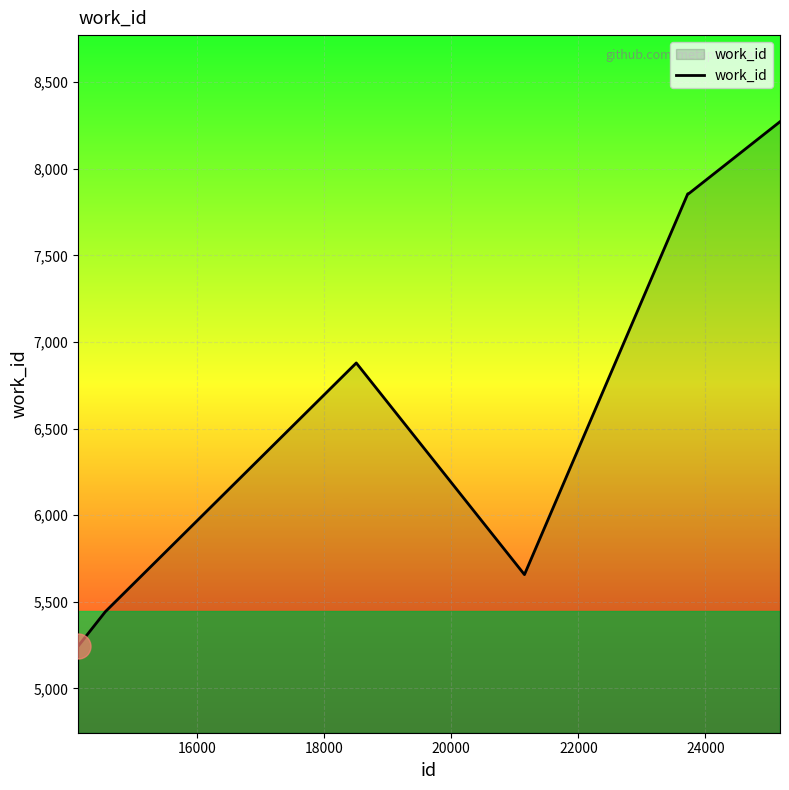

What is the greatest value displayed?

8272